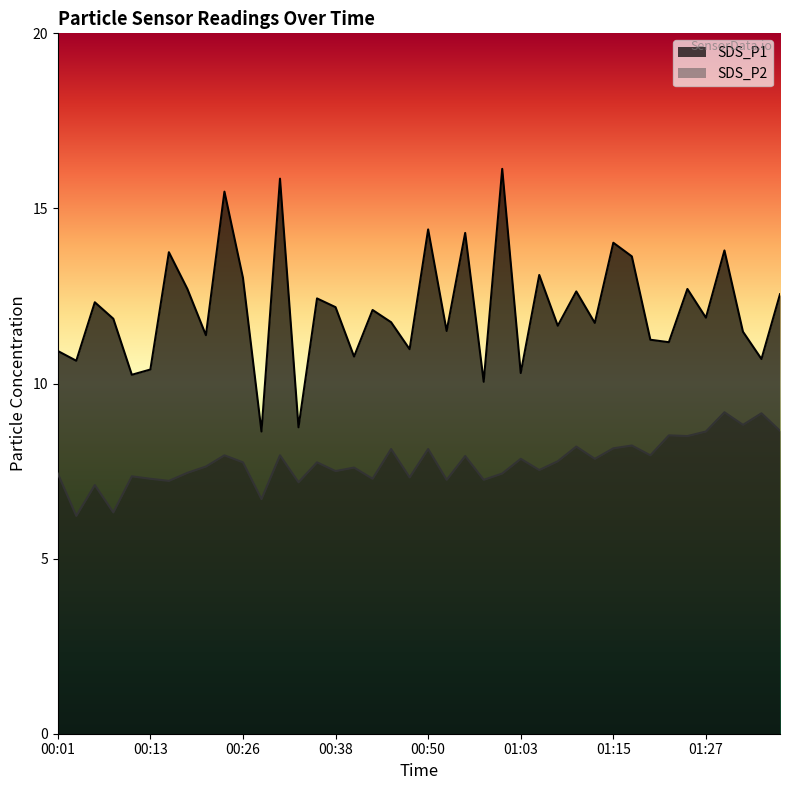

Is the value of SDS_P2 at 01:37 greater than the value of SDS_P1 at 01:25?

No